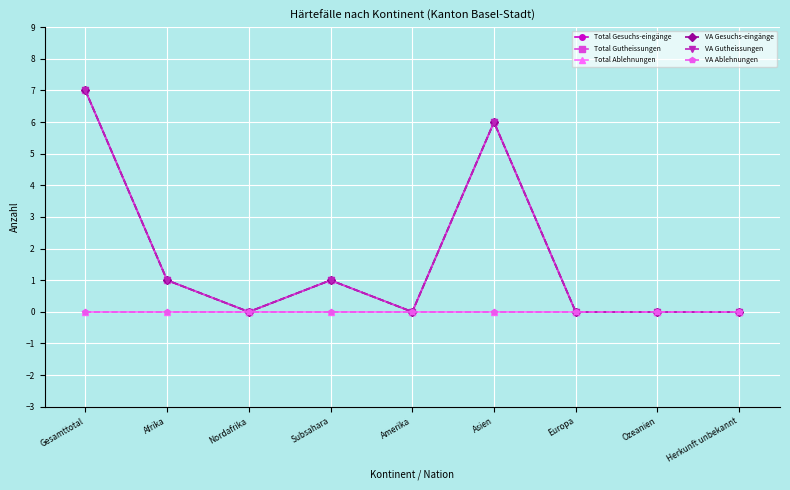

Is this an area chart (filled region under the line)?

No